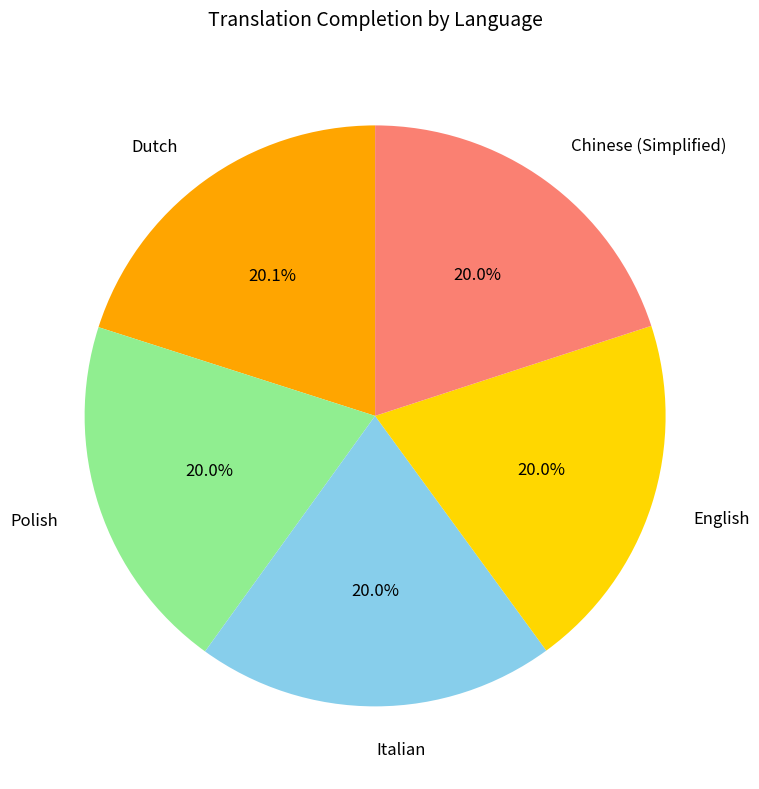

Combined, do Chinese (Simplified) and English account for over 50%?

No